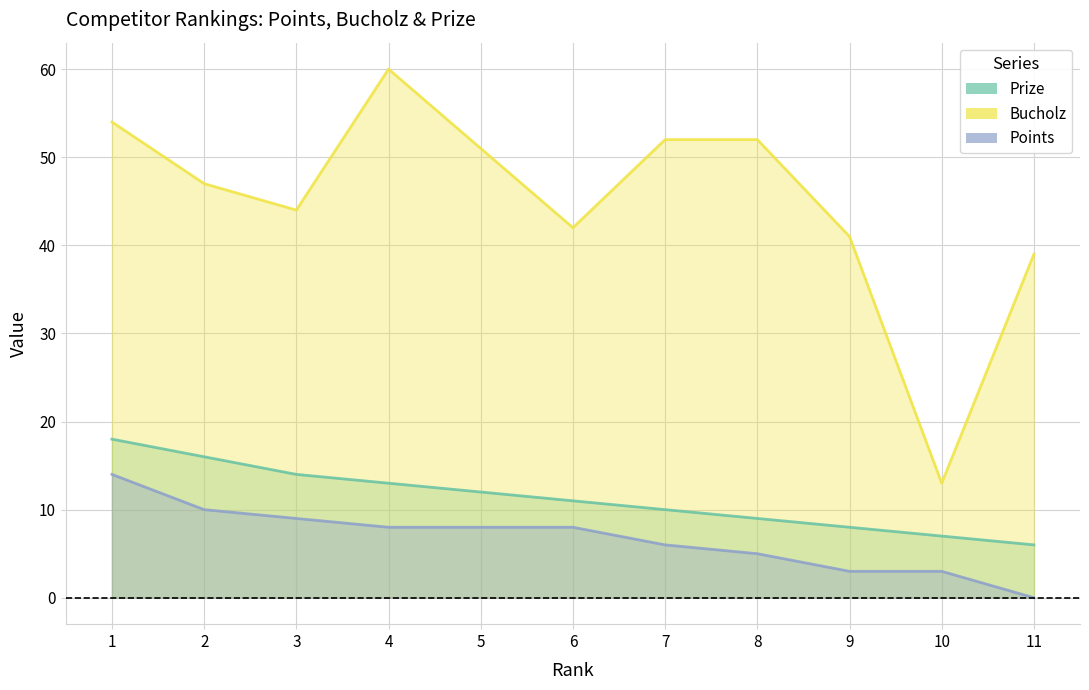

Where is Bucholz nearest to the value 36?

11